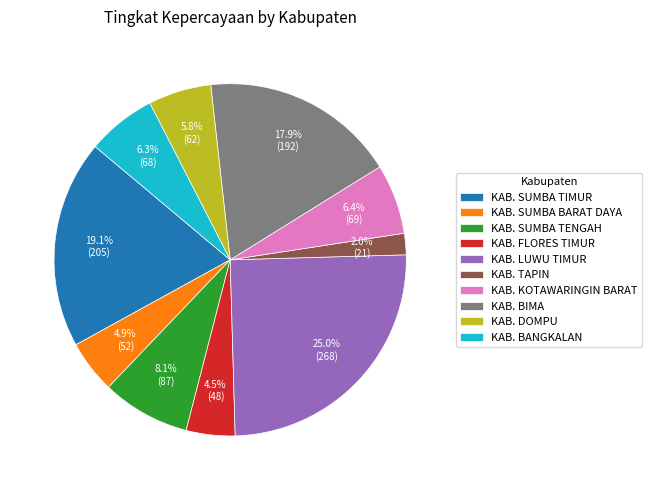

To the nearest percent, what is the difference between the largest and smallest slice percentages?

23%